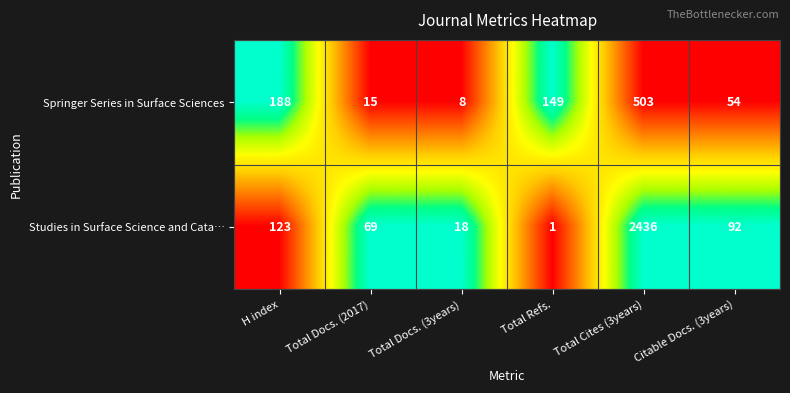

Which series changed the most between Total Cites (3years) and Citable Docs. (3years)?

Studies in Surface Science and Cata…